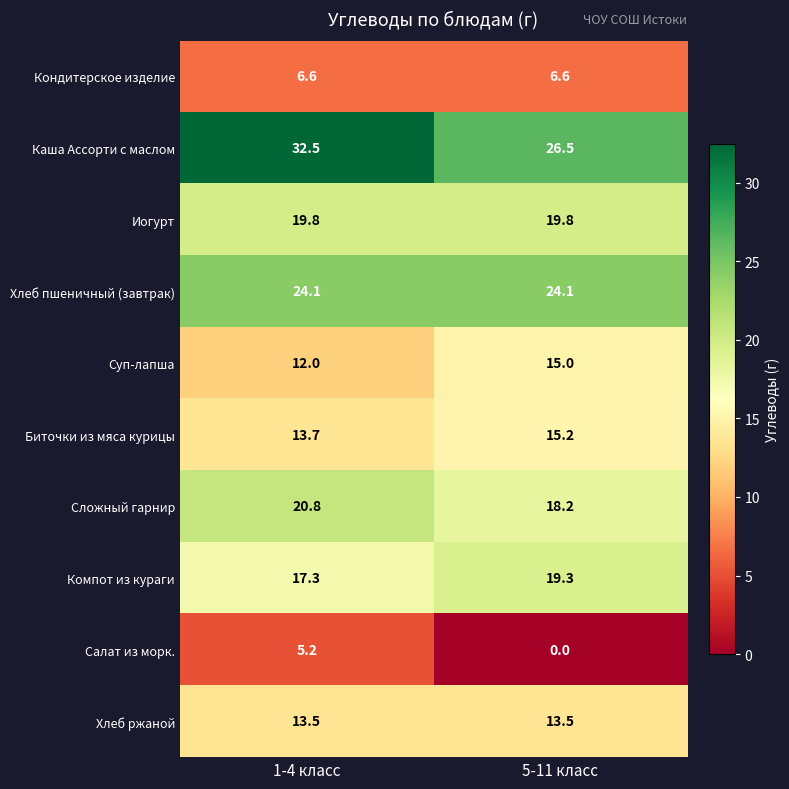

Reading left to right, list all the values displayed in this chart.

Кондитерское изделие: 1-4 класс=6.6	5-11 класс=6.6
Каша Ассорти с маслом: 1-4 класс=32.5	5-11 класс=26.5
Иогурт: 1-4 класс=19.8	5-11 класс=19.8
Хлеб пшеничный (завтрак): 1-4 класс=24.1	5-11 класс=24.1
Суп-лапша: 1-4 класс=12.0	5-11 класс=15.0
Биточки из мяса курицы: 1-4 класс=13.7	5-11 класс=15.2
Сложный гарнир: 1-4 класс=20.8	5-11 класс=18.2
Компот из кураги: 1-4 класс=17.3	5-11 класс=19.3
Салат из морк.: 1-4 класс=5.2	5-11 класс=0.0
Хлеб ржаной: 1-4 класс=13.5	5-11 класс=13.5